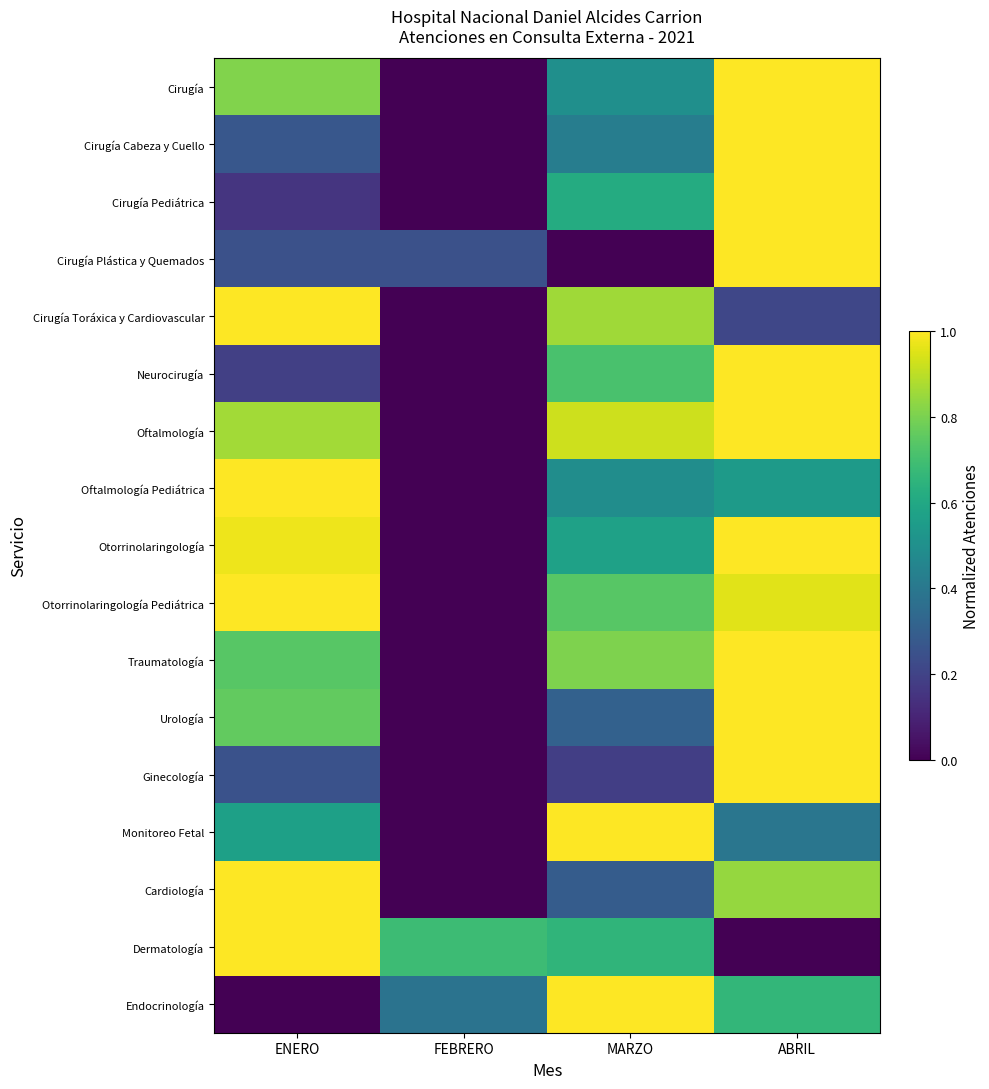

Between ENERO and ABRIL, which series saw the biggest shift?

Dermatología